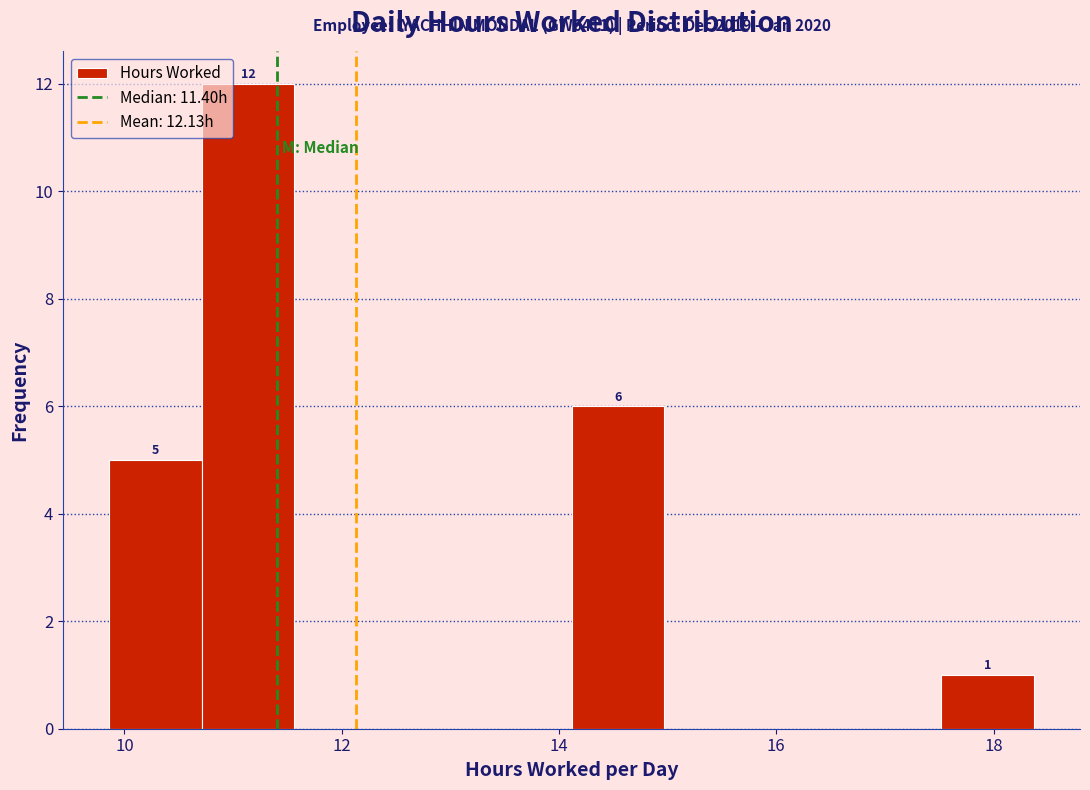

Over which range of the x-axis is the bar tallest?

10.8 to 11.6